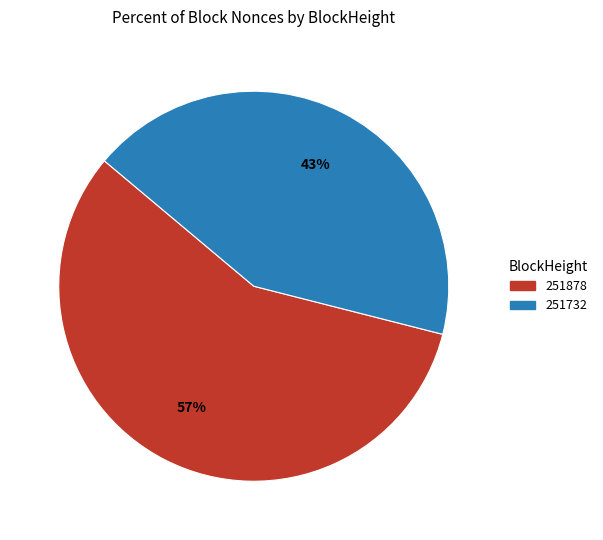

To the nearest percent, what is the difference between the 251732 and 251878 slice percentages?

14%